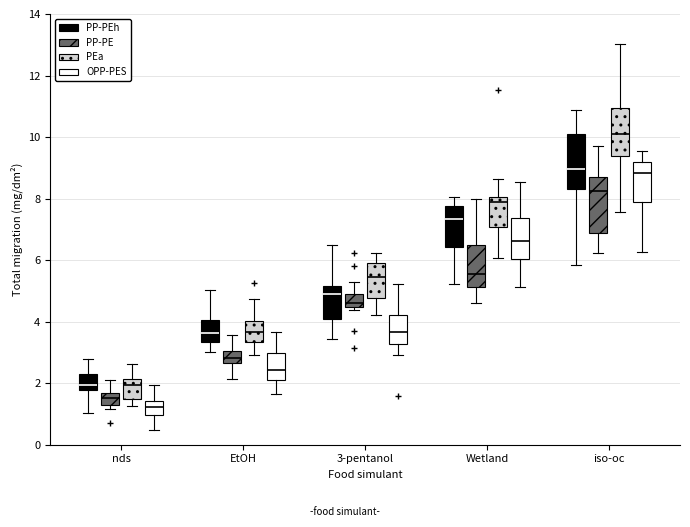

Which box's median line is the highest?

iso-oc (PEa)